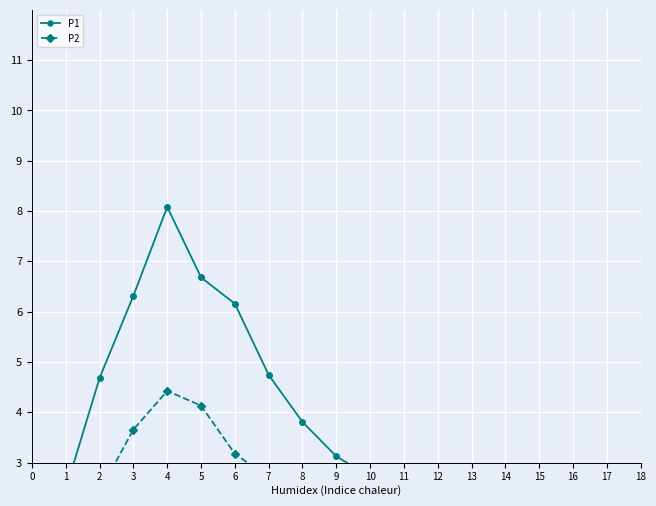

What is the difference between the second highest and minimum values in the P2 series?

3.1